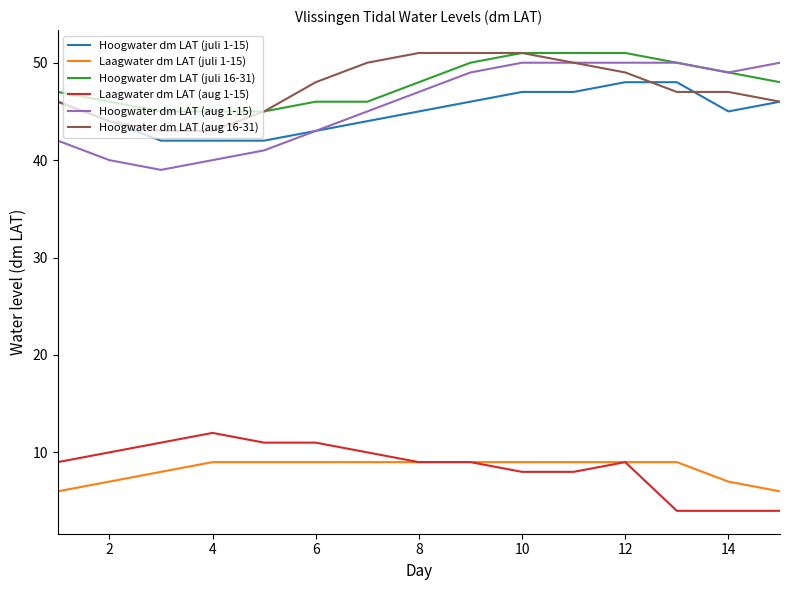

What is the minimum value for Hoogwater dm LAT (juli 1-15)?

42